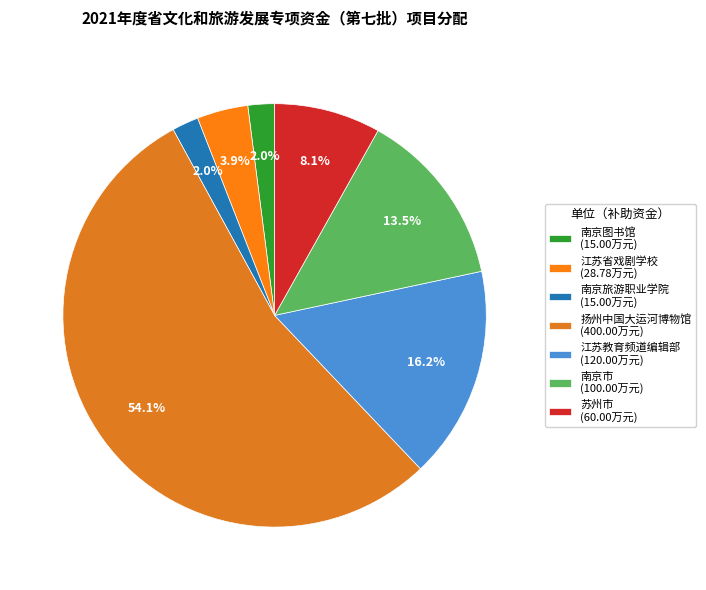

To the nearest percent, what is the difference between the largest and smallest slice percentages?

52%